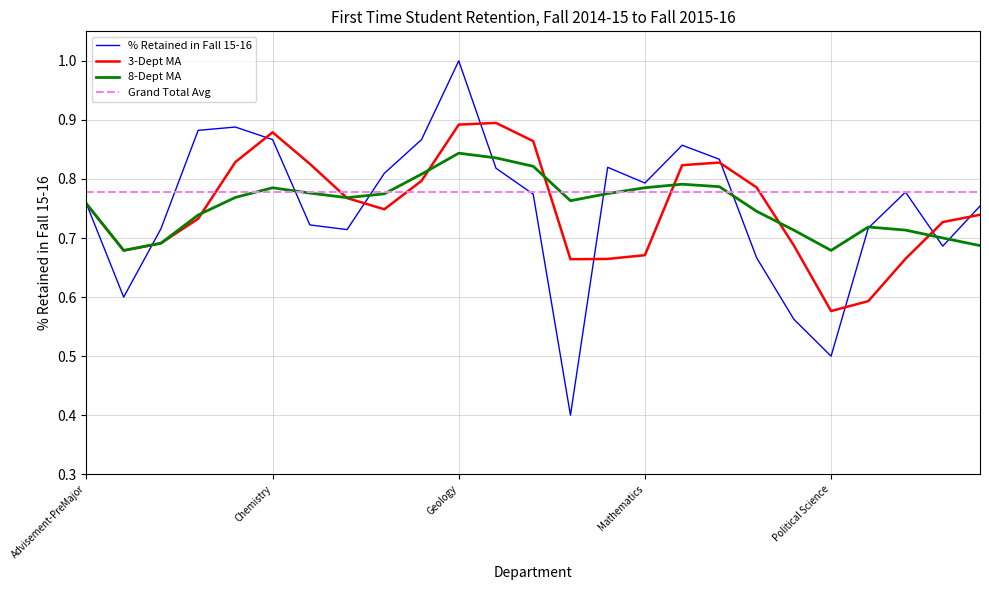

Rank the series by their maximum value, from highest to lowest.

% Retained in Fall 15-16, 3-Dept MA, 8-Dept MA, Grand Total Avg